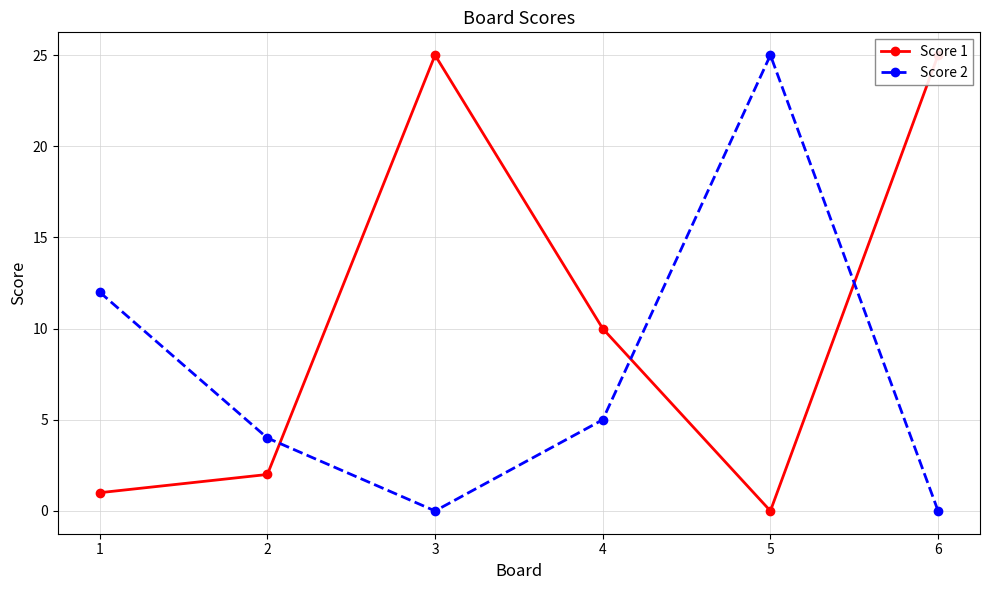

Is this an area chart (filled region under the line)?

No